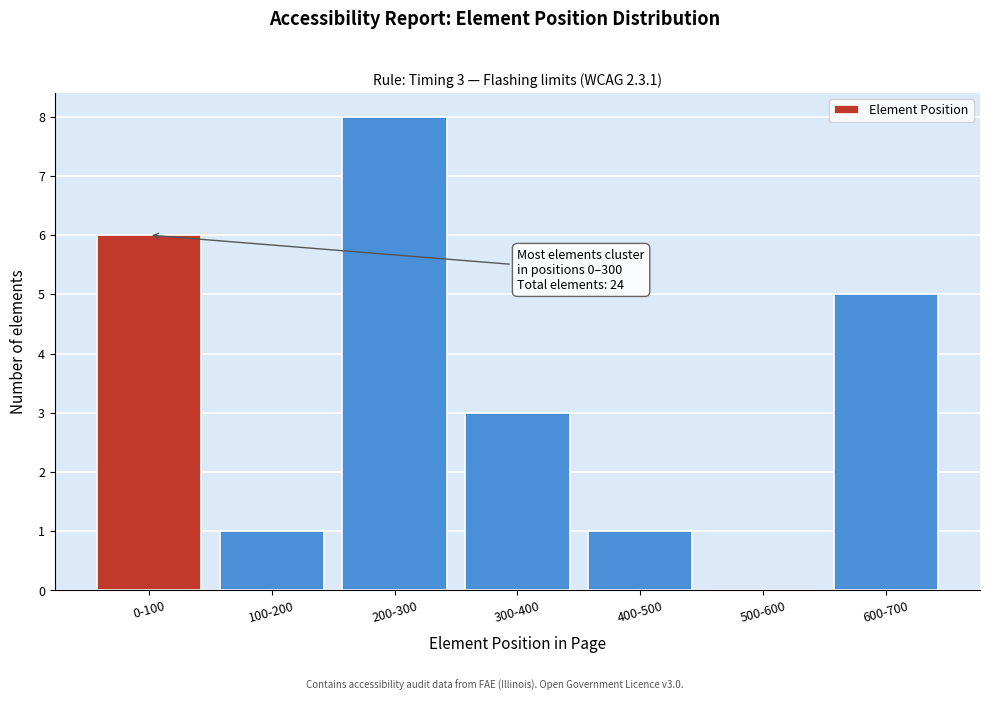

Reading left to right, transcribe all the data shown in this chart.

0-100=6	100-200=1	200-300=8	300-400=3	400-500=1	500-600=0	600-700=5